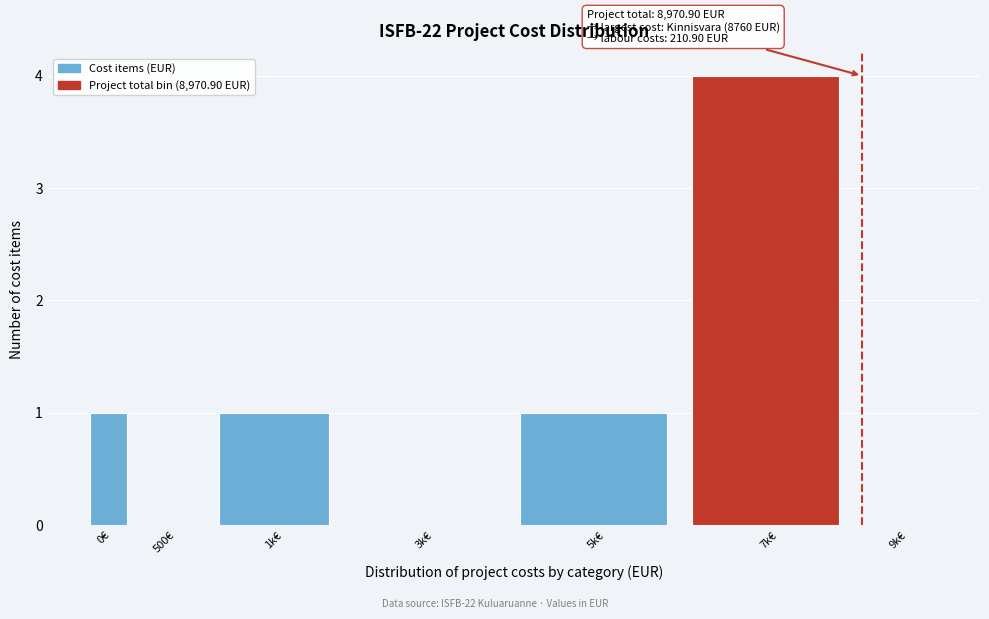

Reading left to right, extract all data points from this chart.

0€=1	500€=0	1k€=1	3k€=0	5k€=1	7k€=4	9k€=0